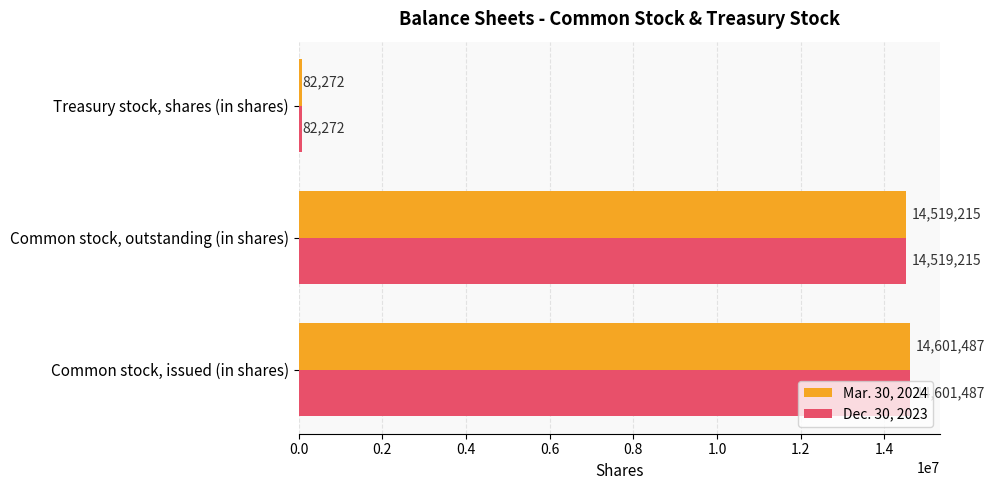

Which label corresponds to the largest value in the chart?

Common stock, issued (in shares)